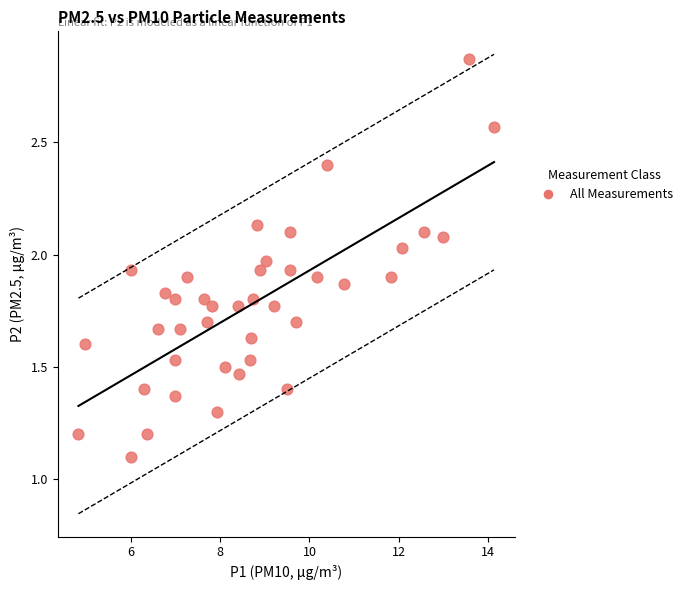

What is the range of X values (max minus min)?

9.3